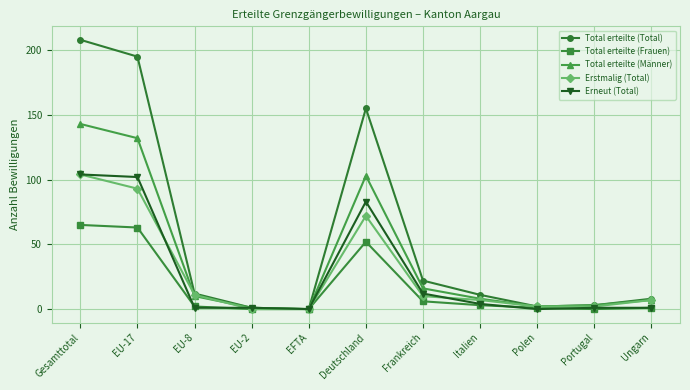

How many lines are shown in the chart?

5